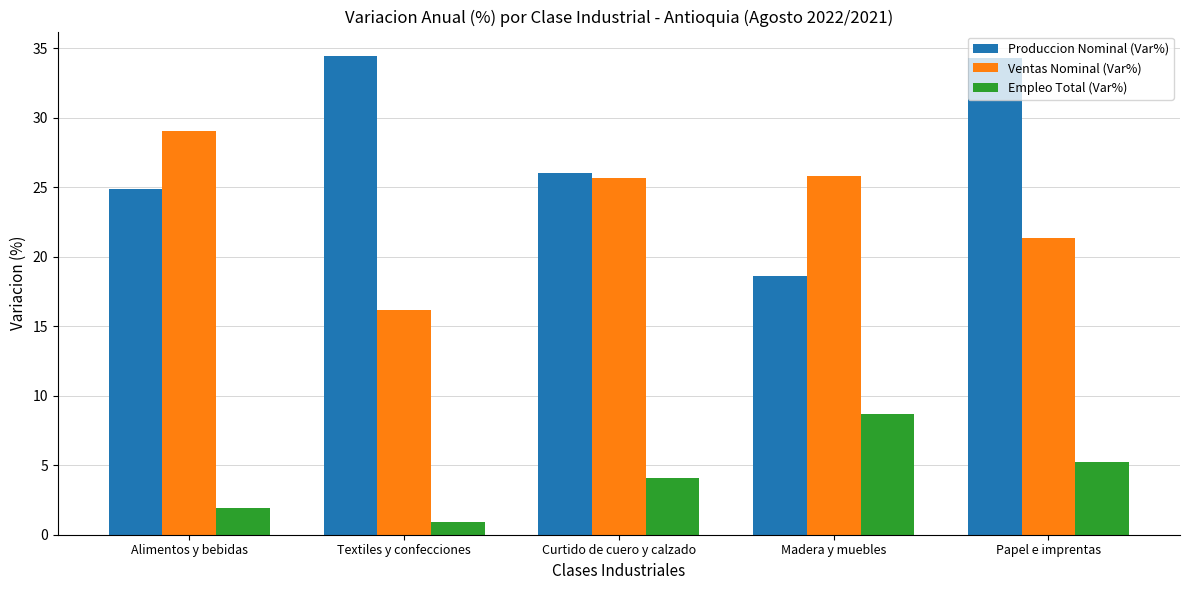

What is the total value across all series at Papel e imprentas?

60.9